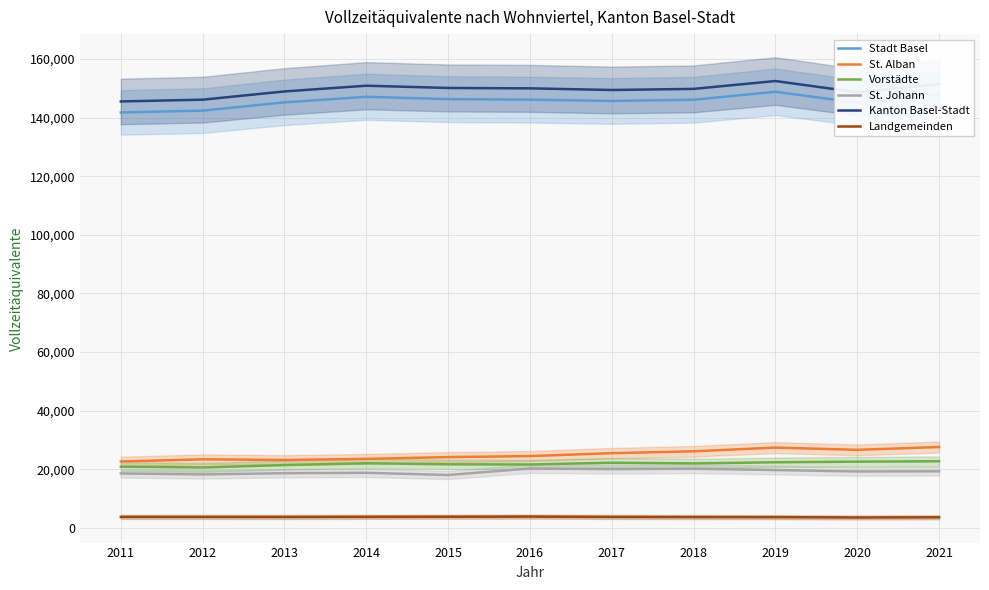

List the series in order of their peak value, highest first.

Kanton Basel-Stadt, Stadt Basel, St. Alban, Vorstädte, St. Johann, Landgemeinden